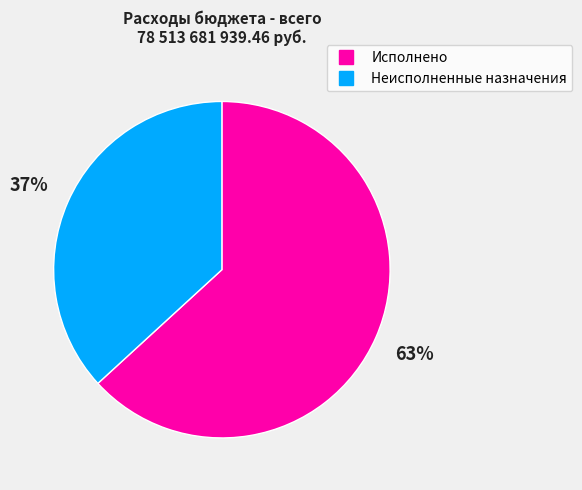

Is Исполнено the majority of the pie?

Yes